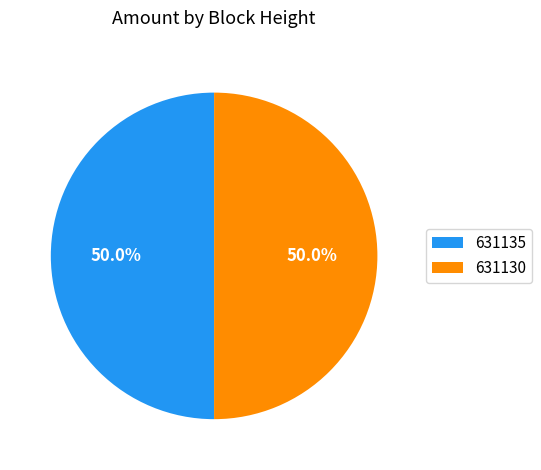

How many segments does this pie chart have?

2